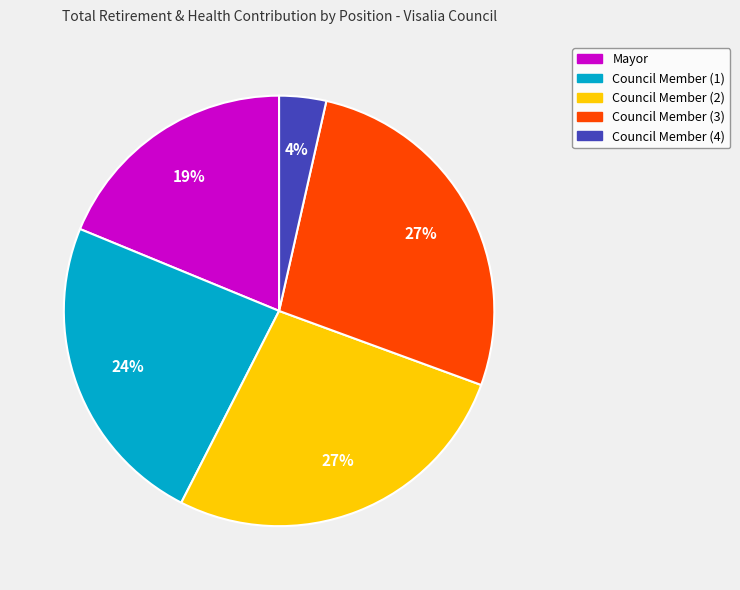

To the nearest percent, what is the average slice percentage?

20%